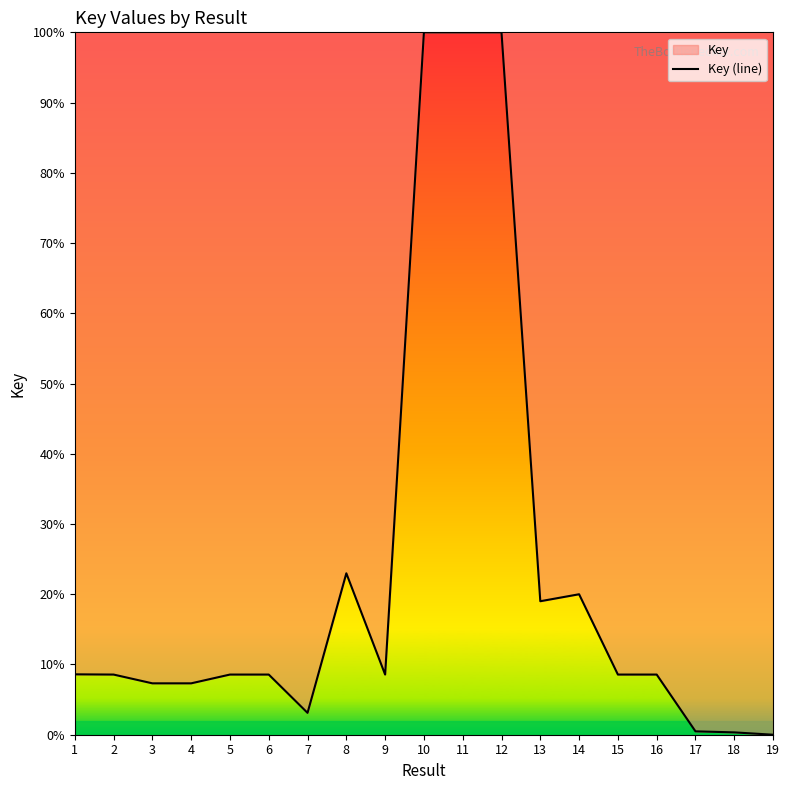

True or false: the data shows 13.9 at 5.

False